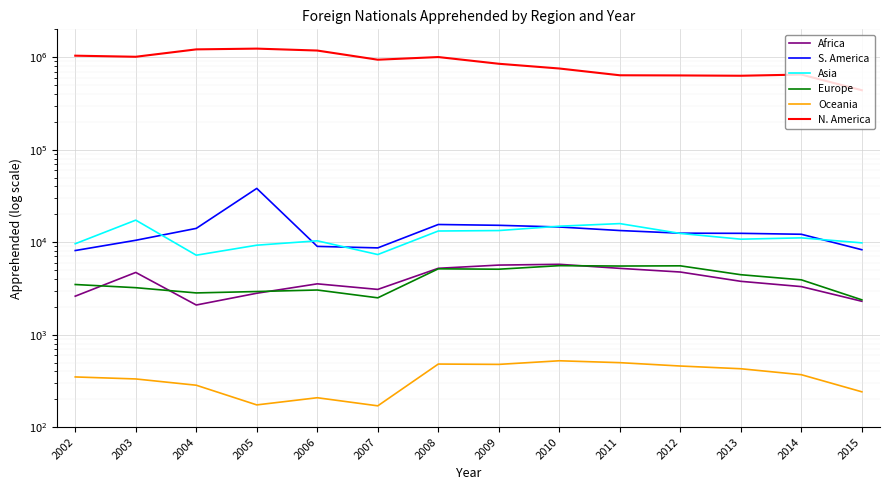

What is the difference between the highest and lowest values at 2013?

629456